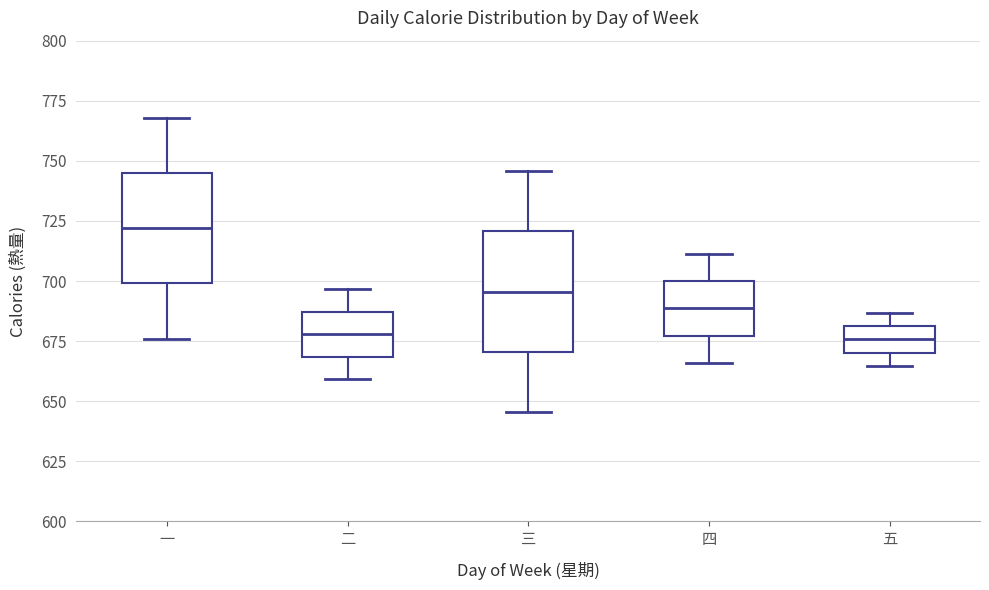

Which box's median line is the highest?

一